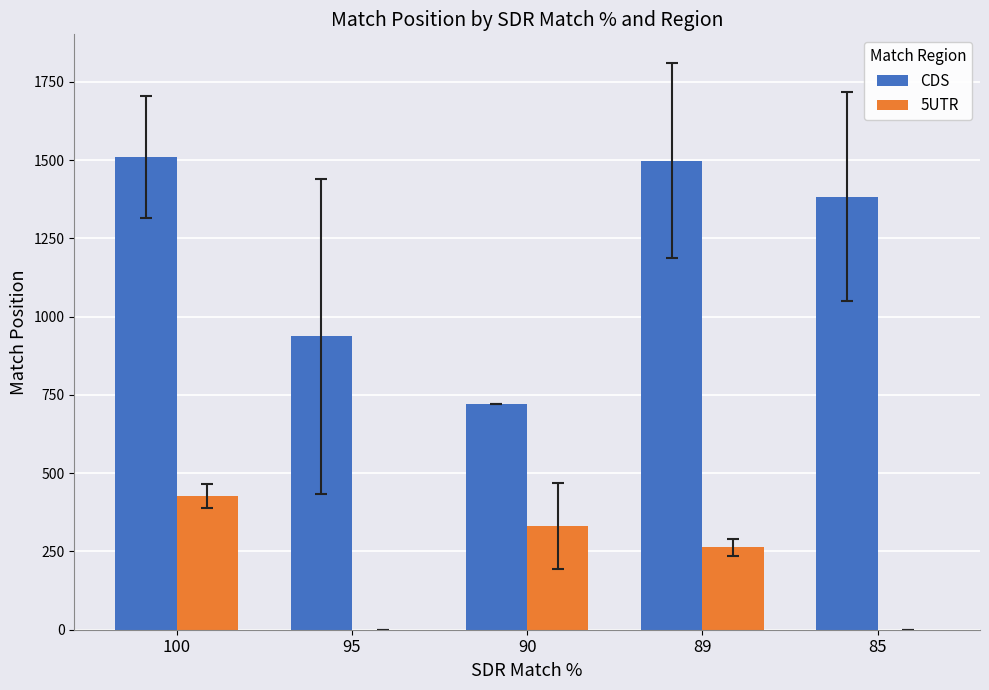

Reading right to left, what are all the values shown in this chart?

CDS: 85=1383.5	89=1498.5	90=722.0	95=937.7	100=1509.5
5UTR: 85=0.0	89=263.0	90=330.5	95=0.0	100=427.5